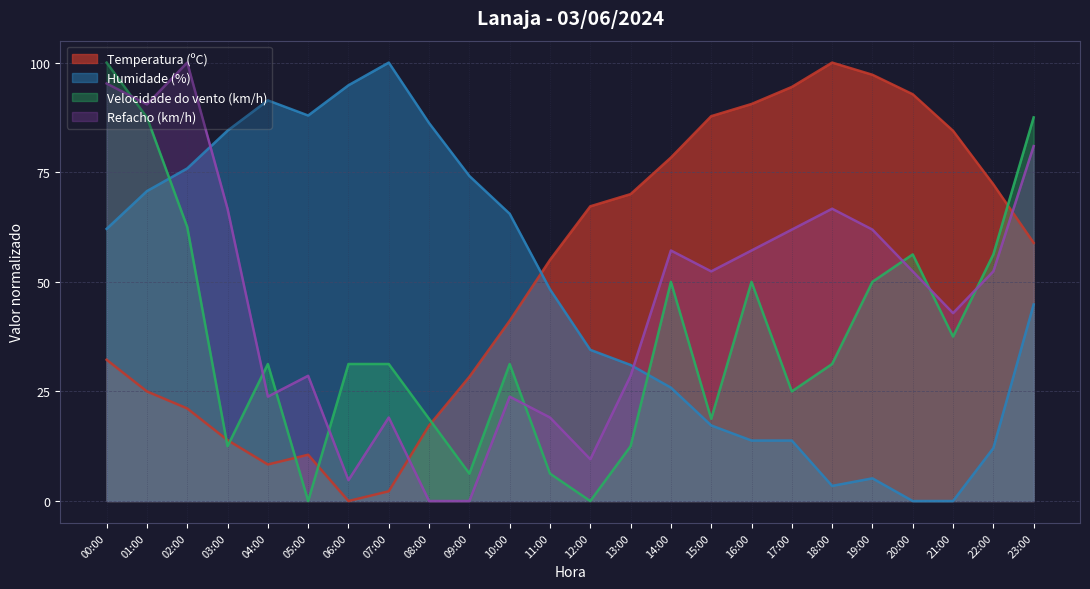

Does the chart display data point markers on the line(s)?

No